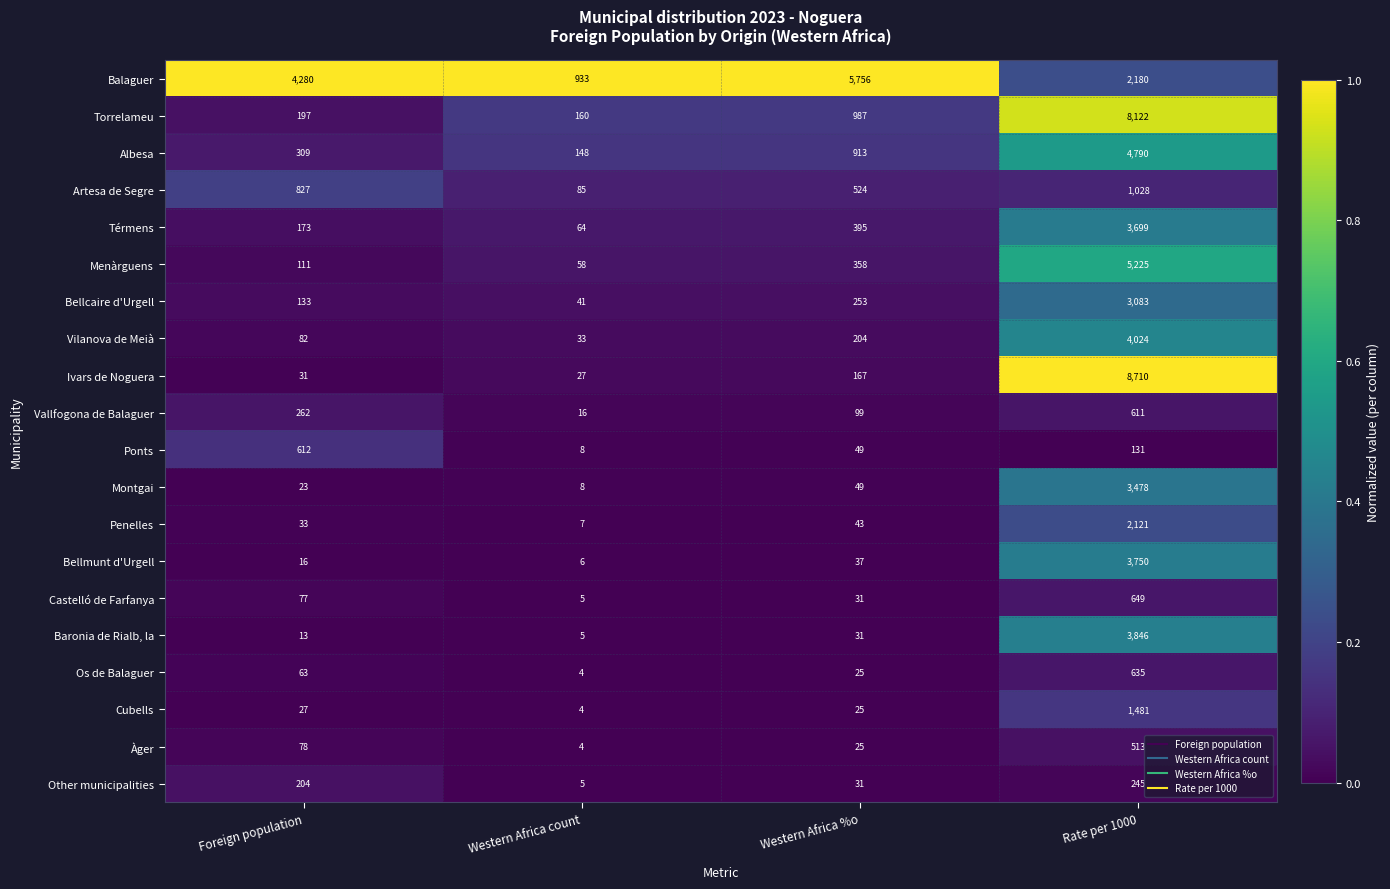

Which series has the largest range (max minus min)?

Ivars de Noguera